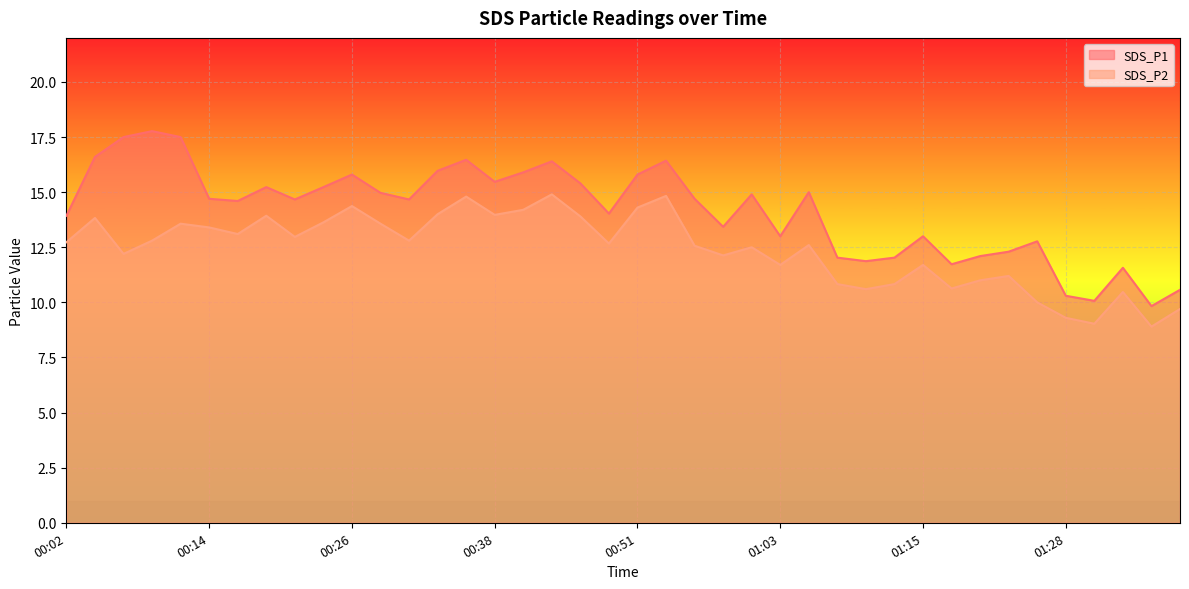

Is it true that SDS_P2 equals 12.8 at 00:09?

True